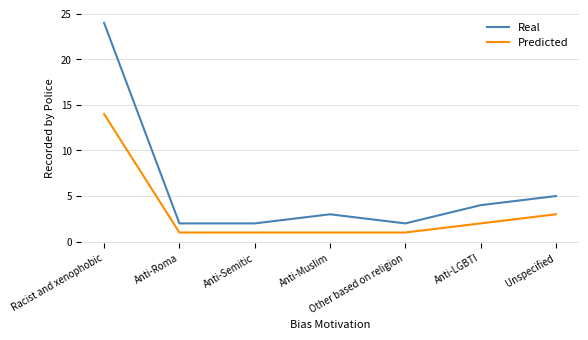

Reading left to right, what are all the values shown in this chart?

Real: Racist and xenophobic=24	Anti-Roma=2	Anti-Semitic=2	Anti-Muslim=3	Other based on religion=2	Anti-LGBTI=4	Unspecified=5
Predicted: Racist and xenophobic=14	Anti-Roma=1	Anti-Semitic=1	Anti-Muslim=1	Other based on religion=1	Anti-LGBTI=2	Unspecified=3